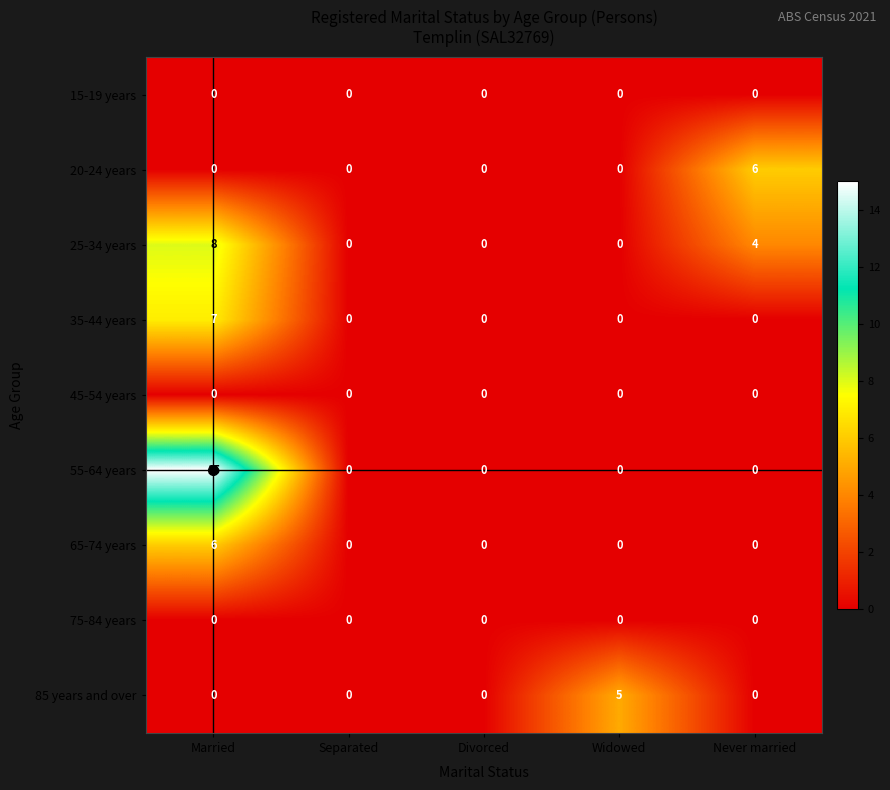

Where is 25-34 years nearest to the value 4?

Never married